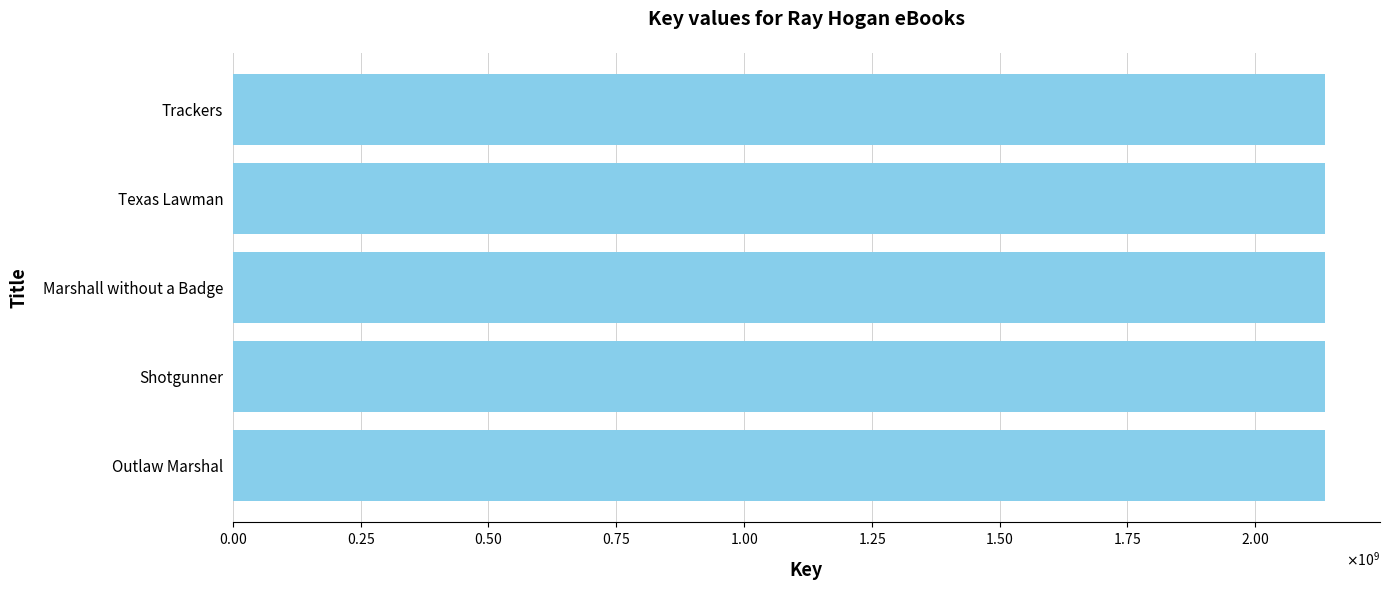

What is the average value?

2137698275